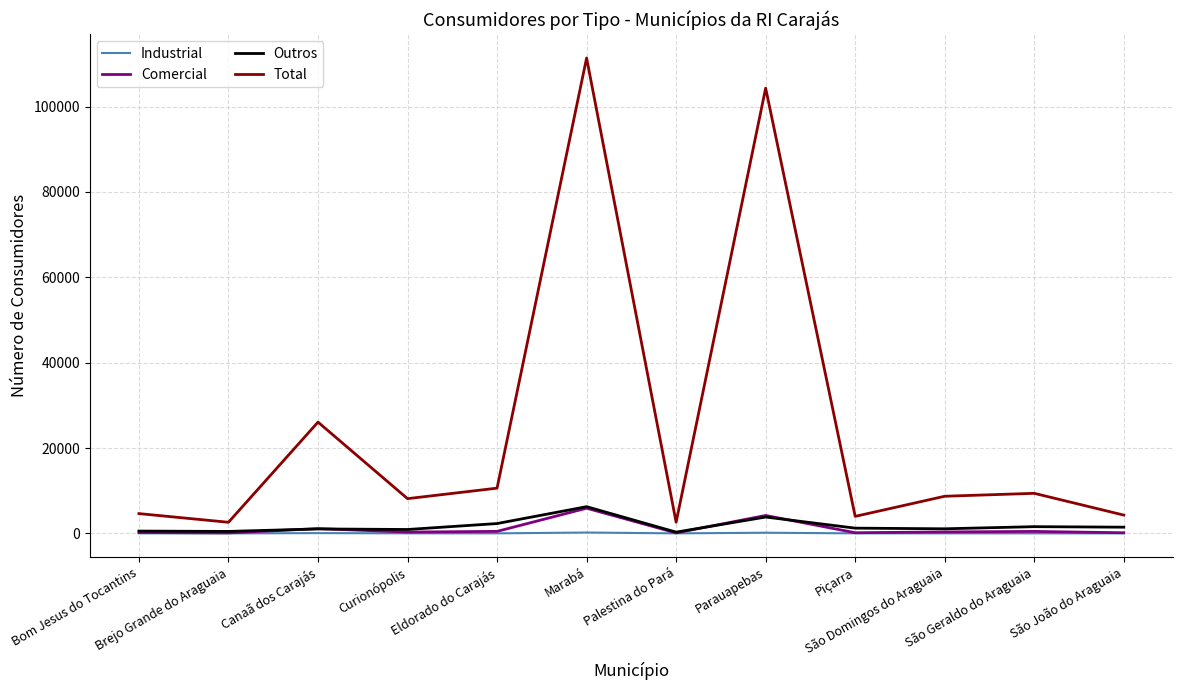

What is the greatest value displayed?

111394